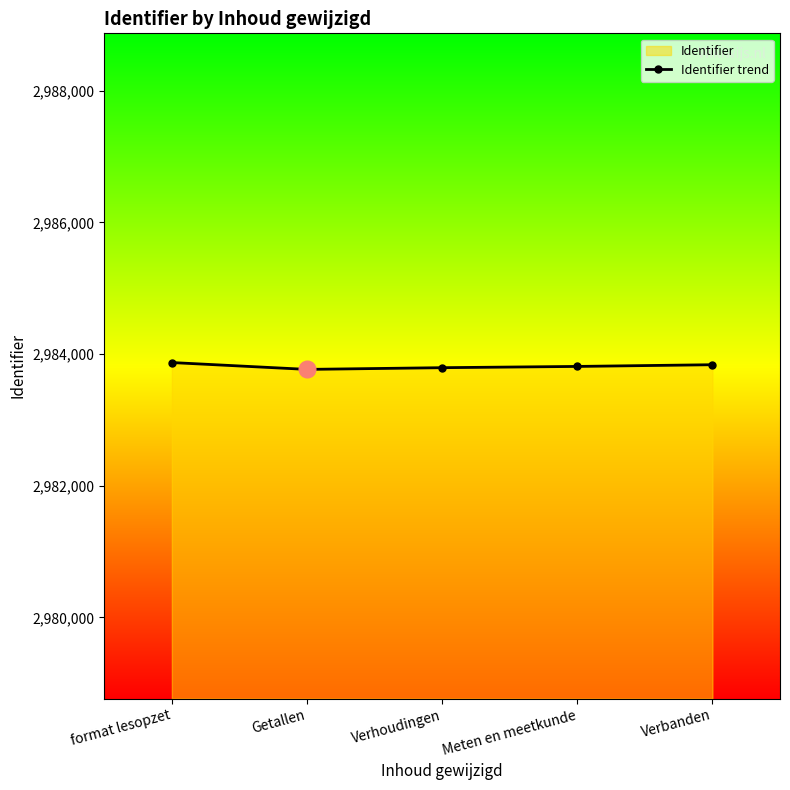

Reading left to right, list all the values displayed in this chart.

format lesopzet=2983872	Getallen=2983768	Verhoudingen=2983794	Meten en meetkunde=2983813	Verbanden=2983839